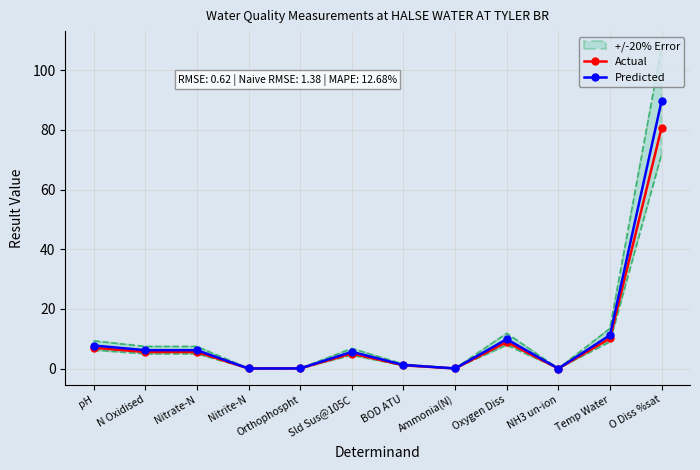

What position from the right is Nitrate-N?

10